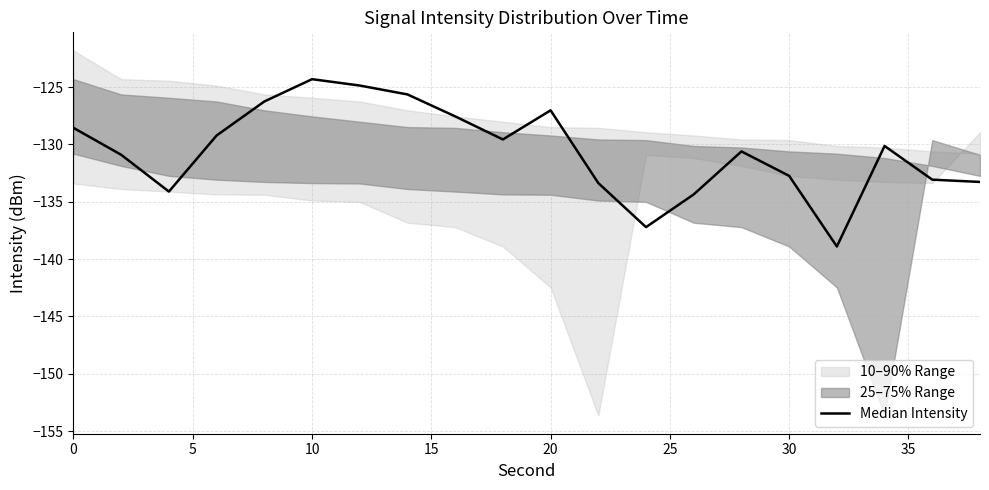

Does the chart have visible grid lines?

Yes